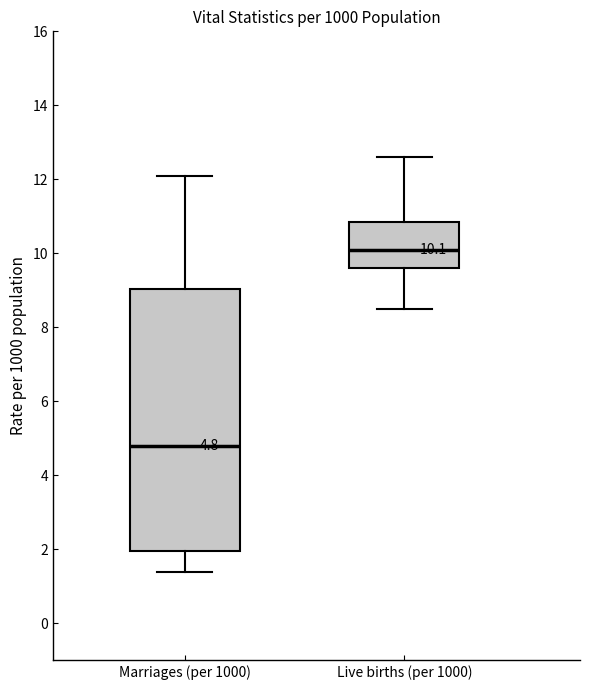

Which box has the lowest median line?

Marriages (per 1000)